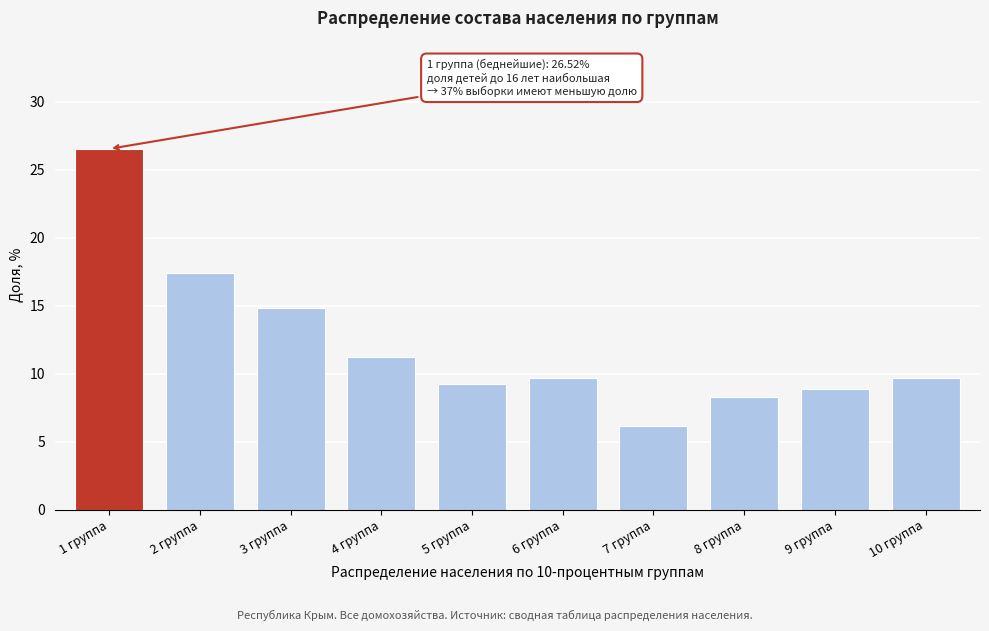

What is the approximate value at 4 группа?

11.3